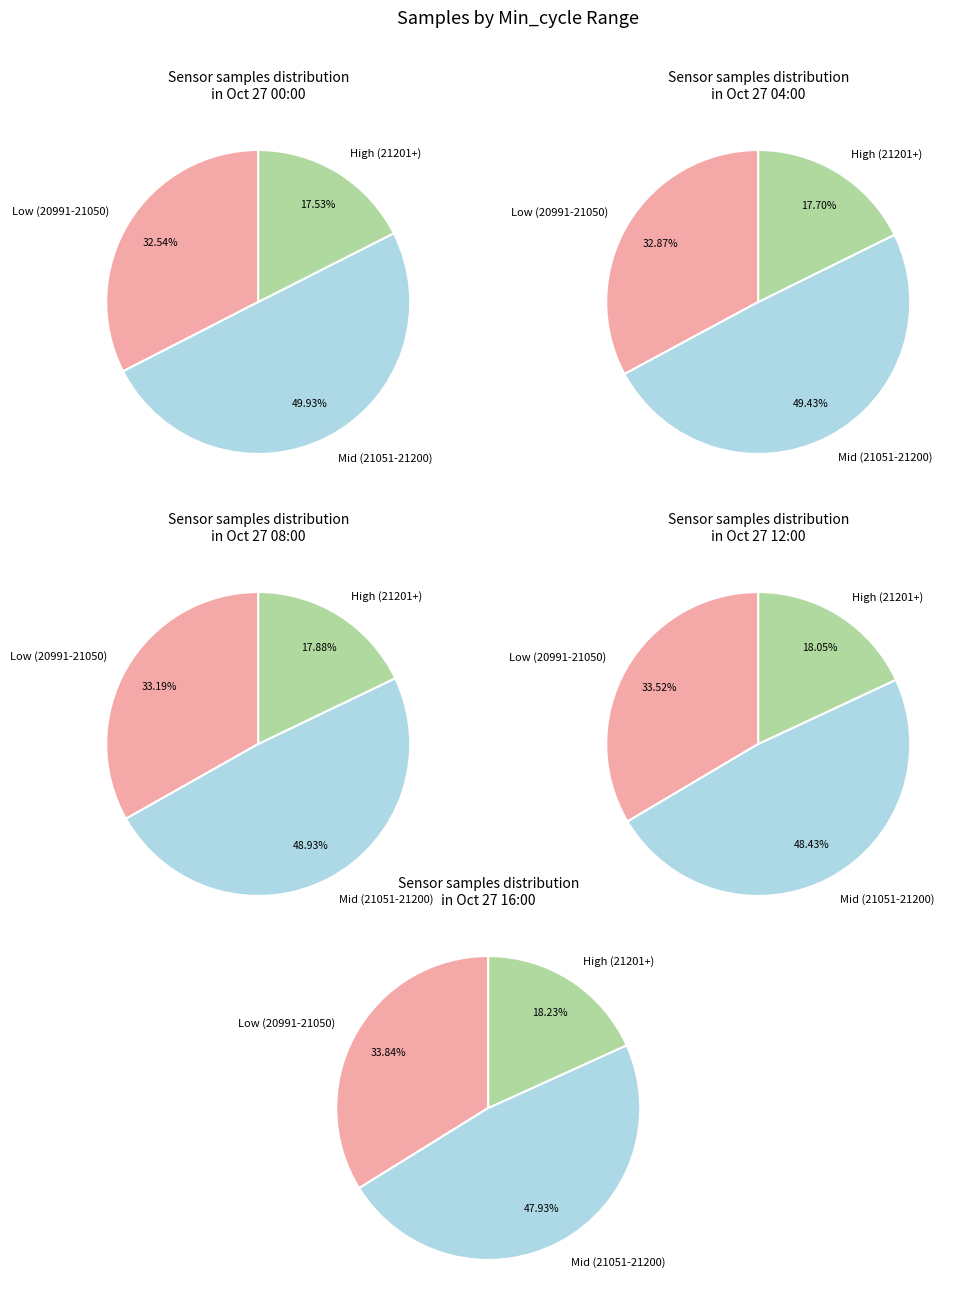

True or false: 21082 accounts for 1% of the total.

False